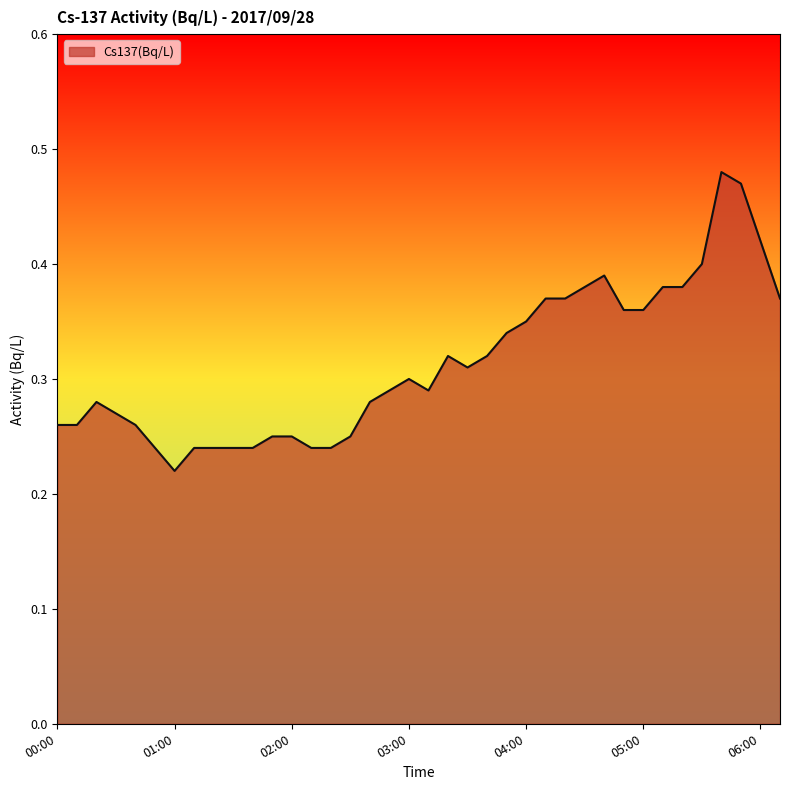

Rank the categories by value from highest to lowest.

05:40, 05:50, 06:00, 05:30, 04:40, 04:30, 05:10, 05:20, 04:10, 04:20, 06:10, 04:50, 05:00, 04:00, 03:50, 03:20, 03:40, 03:30, 03:00, 02:50, 03:10, 00:20, 02:40, 00:30, 00:00, 00:10, 00:40, 01:50, 02:00, 02:30, 00:50, 01:10, 01:20, 01:30, 01:40, 02:10, 02:20, 01:00